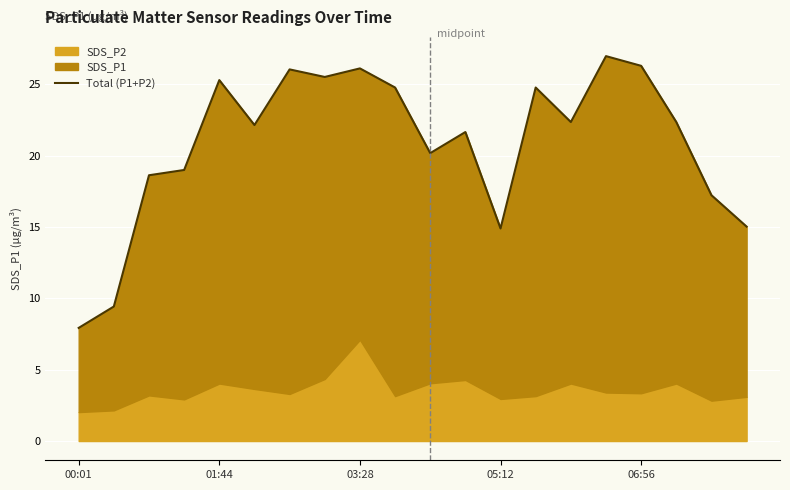

Reading right to left, transcribe all the data shown in this chart.

15.0	17.2	22.4	26.3	27.0	22.4	24.8	14.9	21.7	20.2	24.8	26.1	25.5	26.1	22.1	25.3	19.0	18.6	9.4	7.9